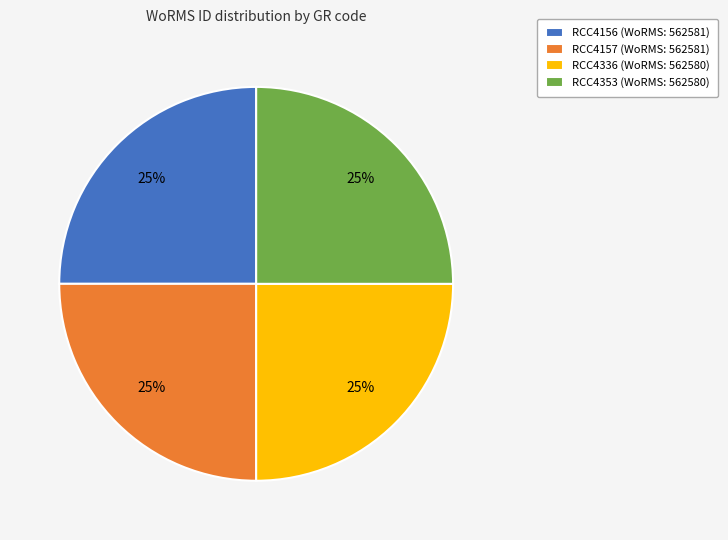

To the nearest percent, what is the average slice percentage?

25%